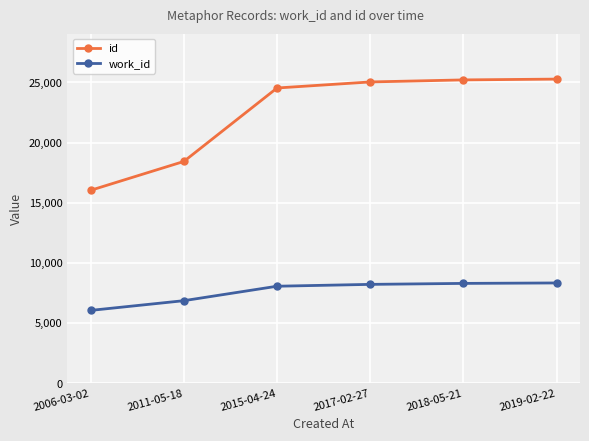

Is the value of id at 2015-04-24 greater than the value of work_id at 2018-05-21?

Yes